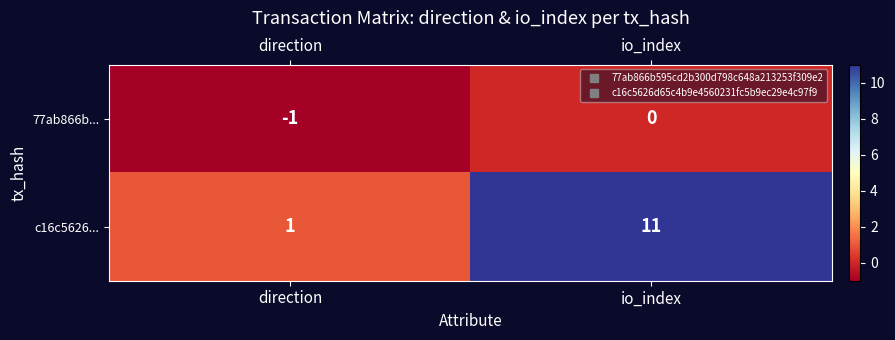

What is the difference between the highest and lowest values at io_index?

11